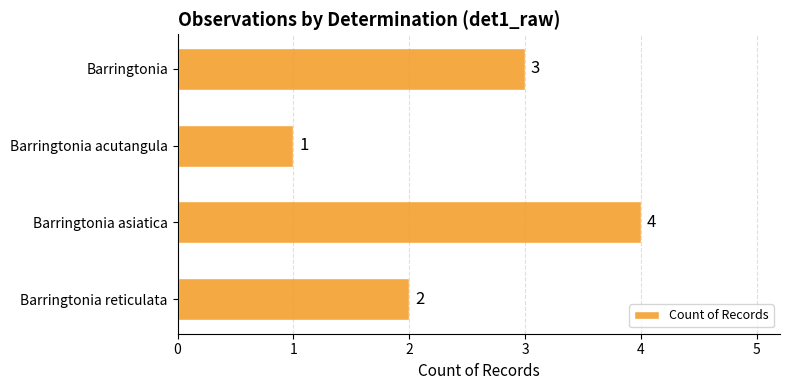

The value at Barringtonia asiatica is 4. True or false?

True